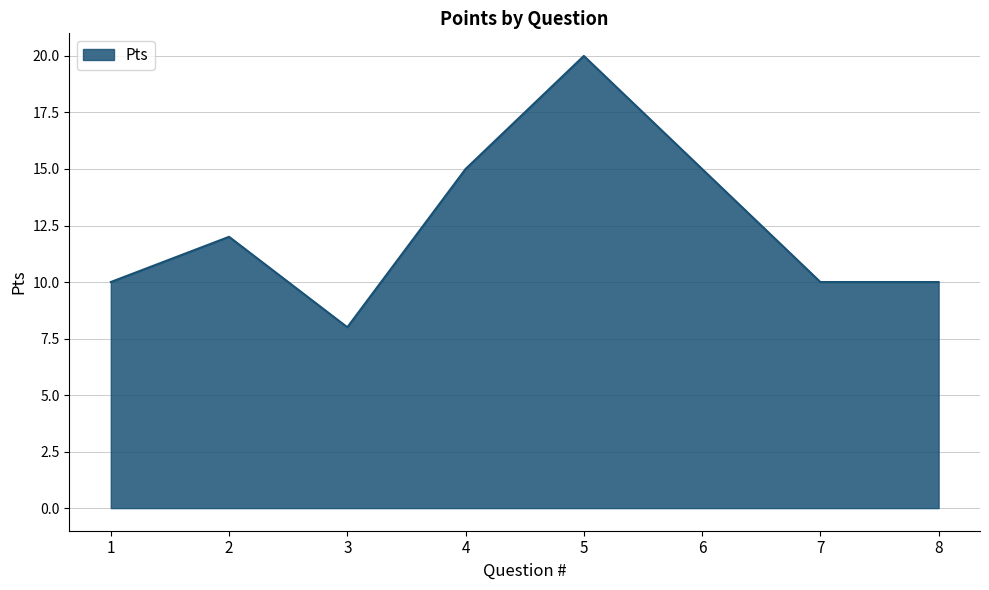

How many distinct data groups are displayed?

1